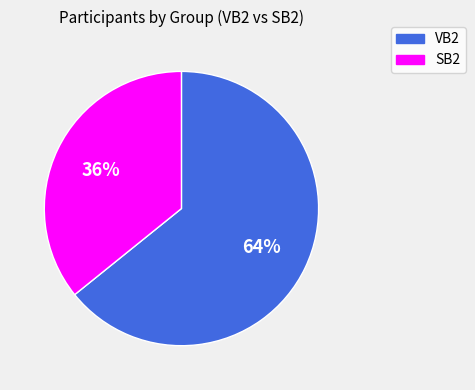

Which slice represents more than half of the pie?

VB2